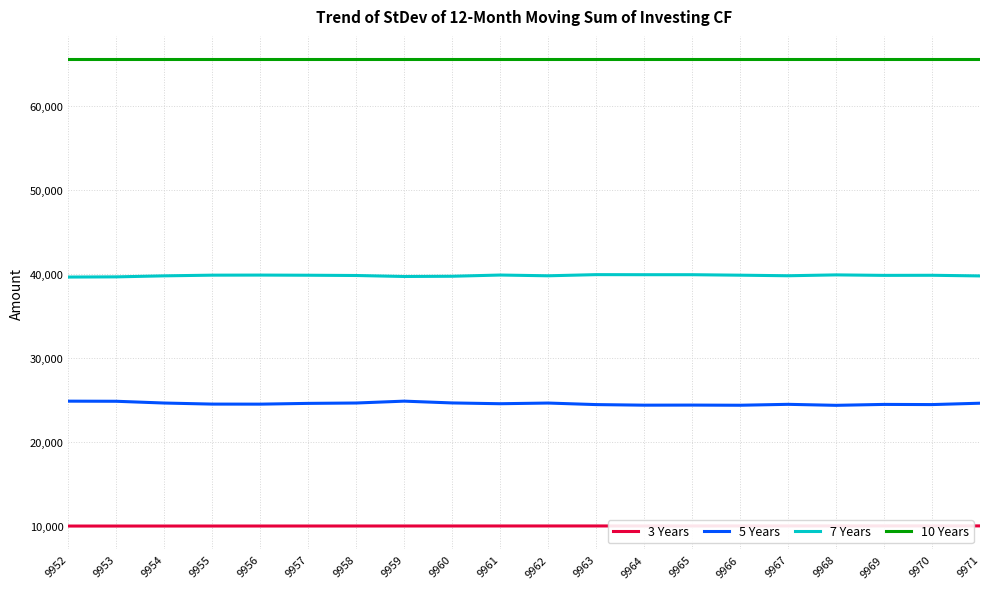

True or false: 7 Years and 3 Years cross at least once.

False